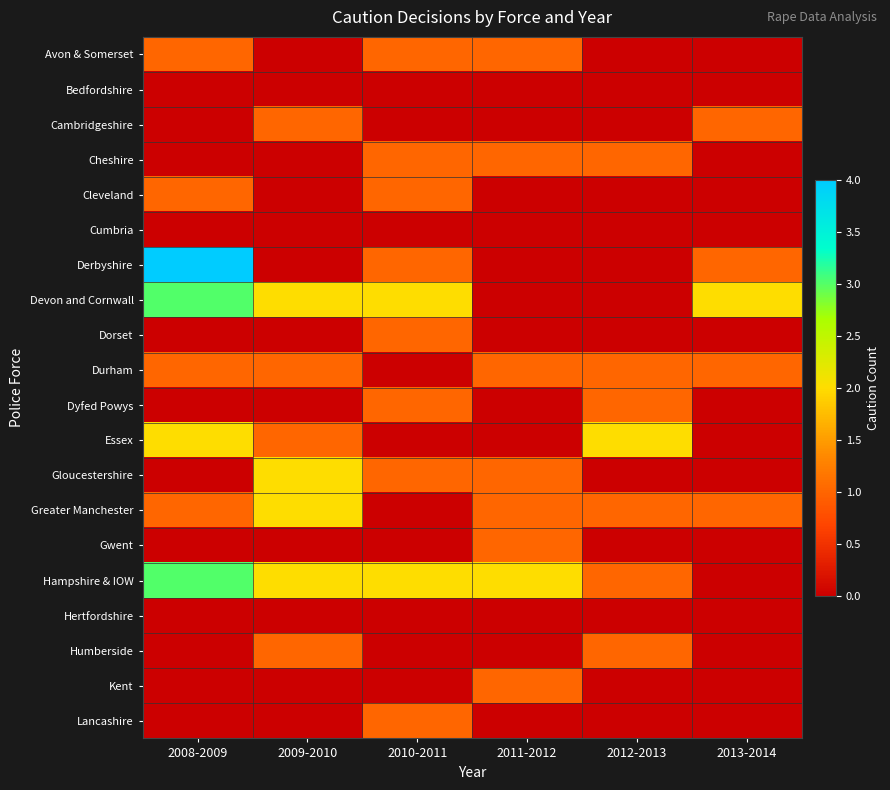

Which series has the largest range (max minus min)?

Derbyshire